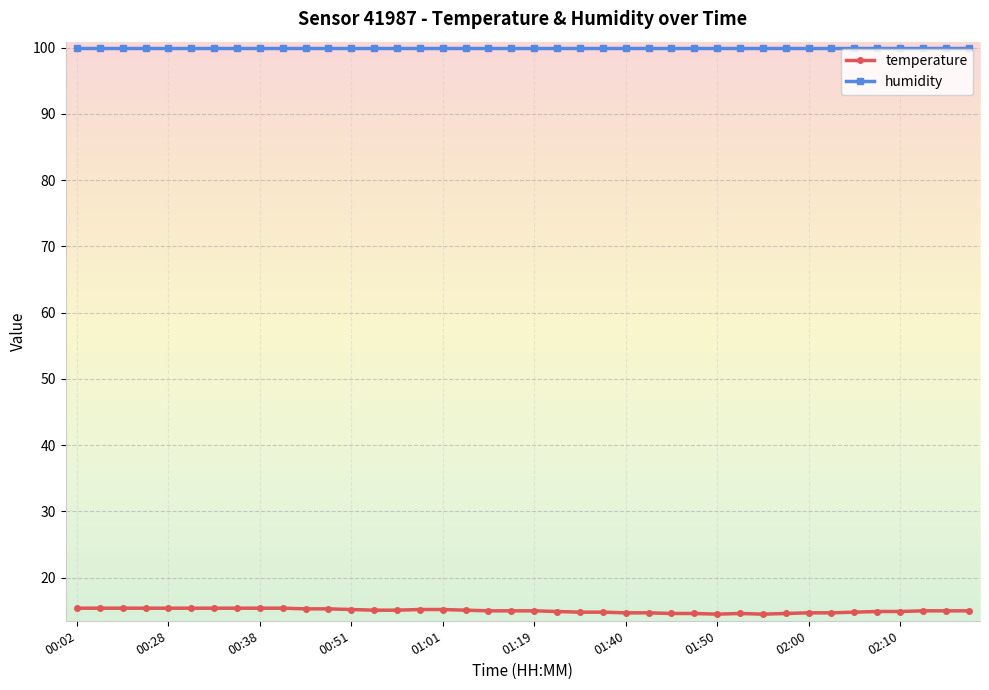

Rank the series by their average value, from lowest to highest.

temperature, humidity